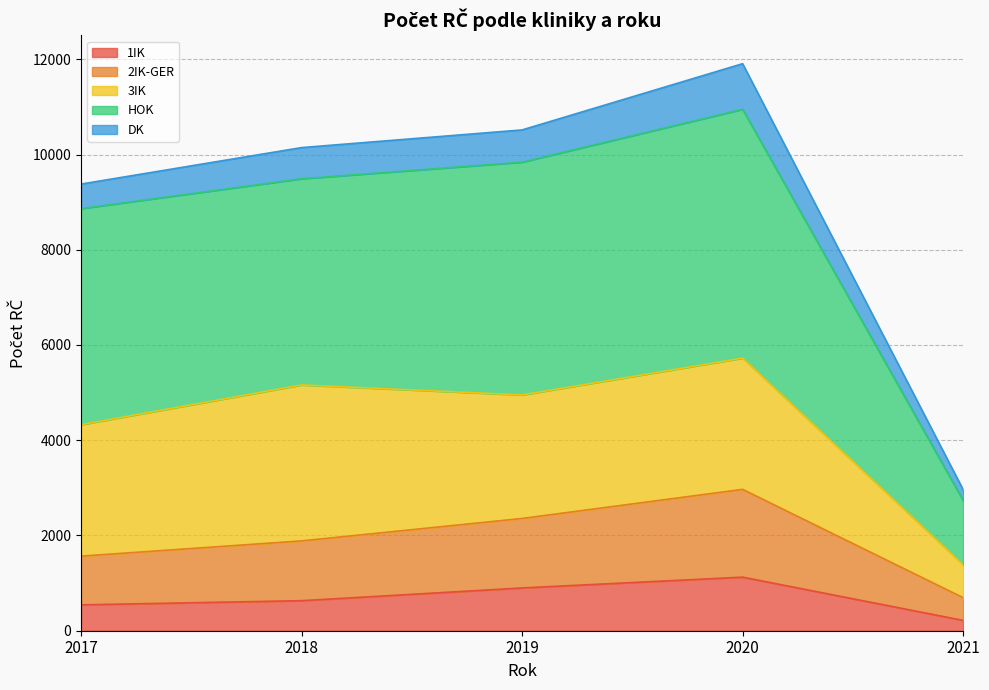

At which category is the sum across all series the highest?

2020